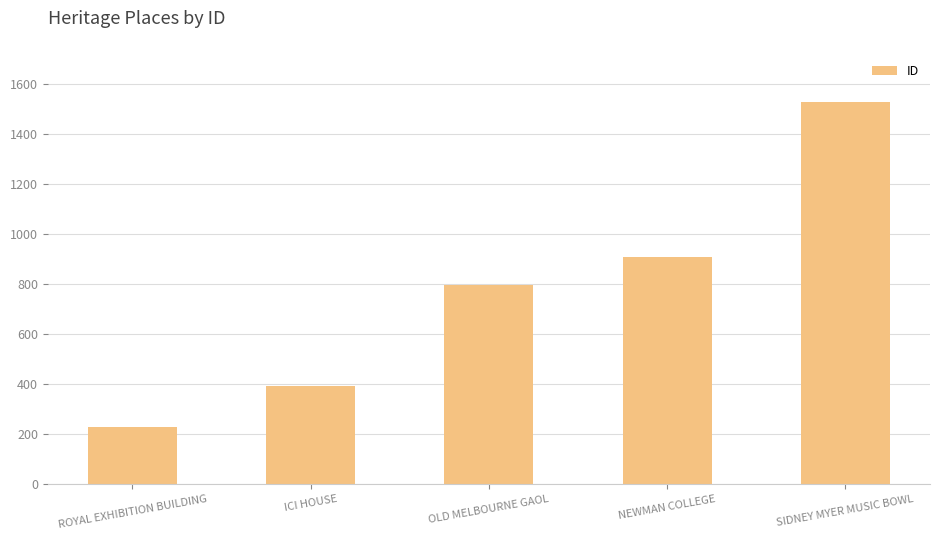

Reading left to right, transcribe all the data shown in this chart.

ROYAL EXHIBITION BUILDING=228	ICI HOUSE=391	OLD MELBOURNE GAOL=796	NEWMAN COLLEGE=908	SIDNEY MYER MUSIC BOWL=1528